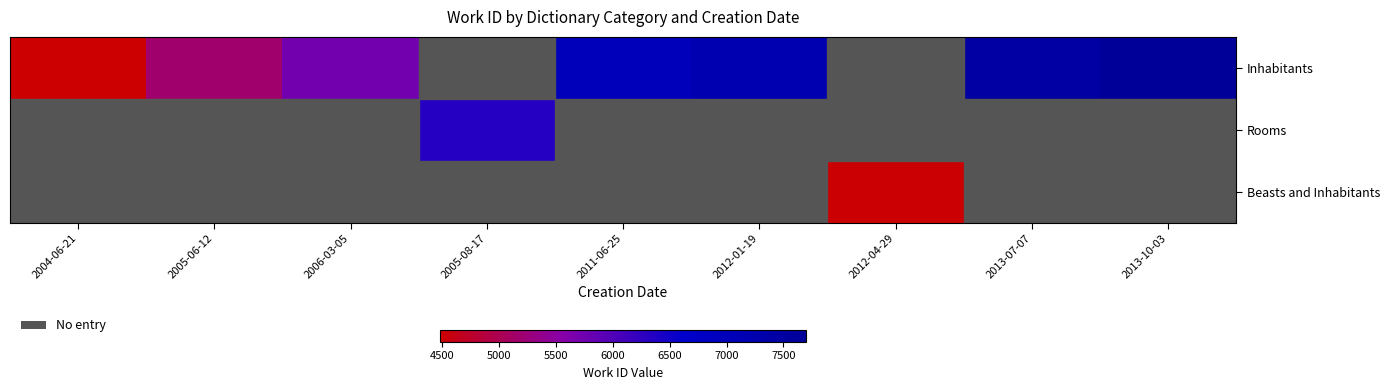

Is the value of Beasts and Inhabitants at 2005-06-12 greater than the value of Inhabitants at 2004-06-21?

No